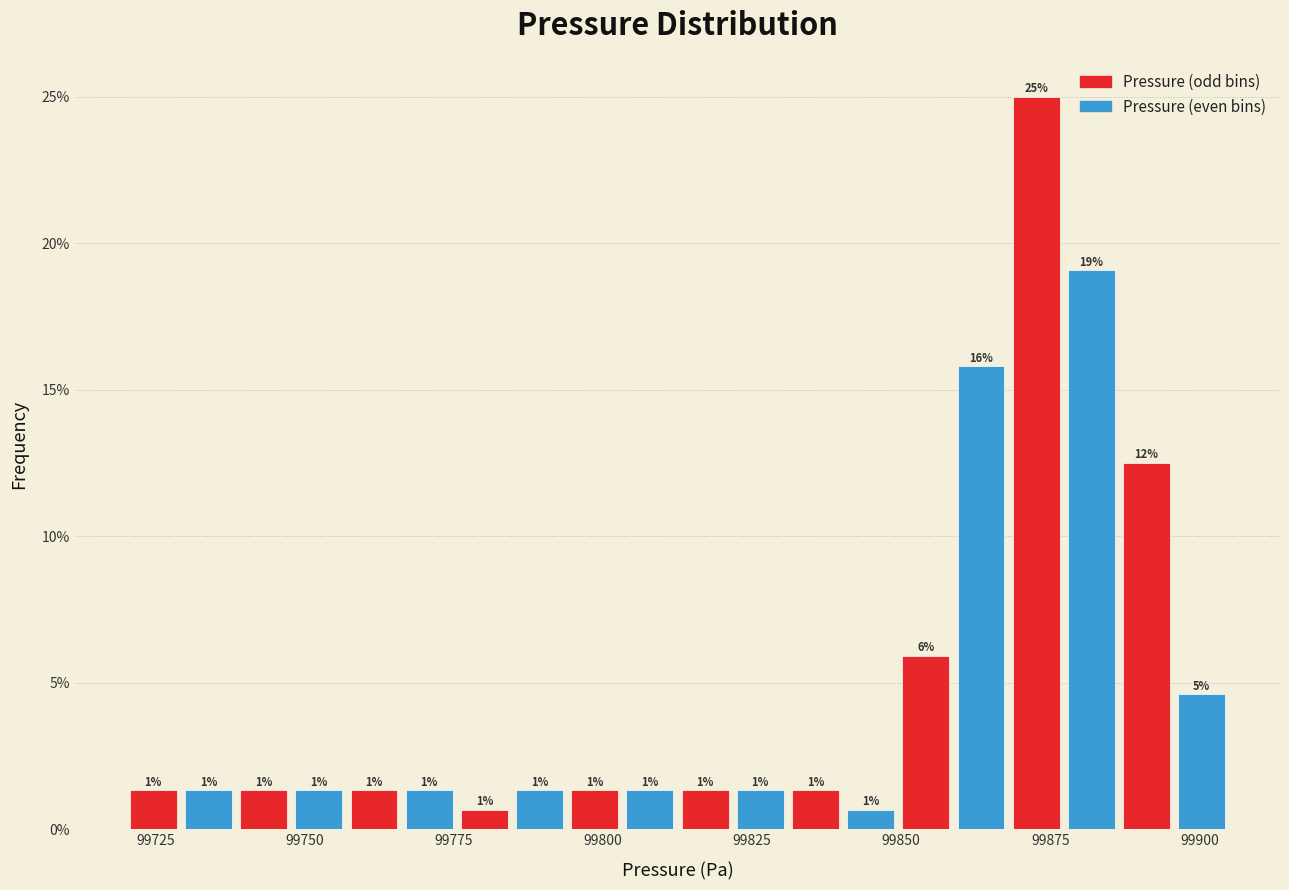

Around what value on the x-axis is the tallest bar? Give the approximate position of its centre, as read against the axis.

99875